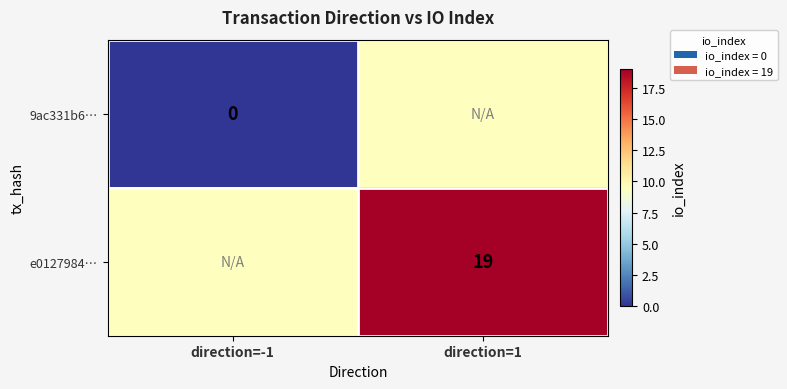

True or false: e0127984… has a value of 27.3 at direction=1.

False